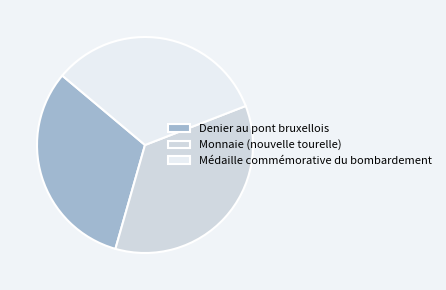

How many slices are in this pie chart?

3